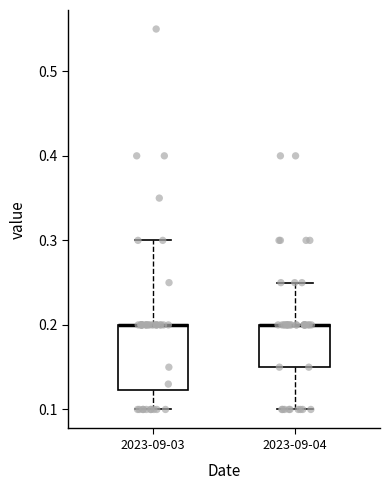

Where is the upper edge of the box for 2023-09-04 on the y-axis? The values are not printed on the chart, so give them approximately, as read against the axis.

0.20